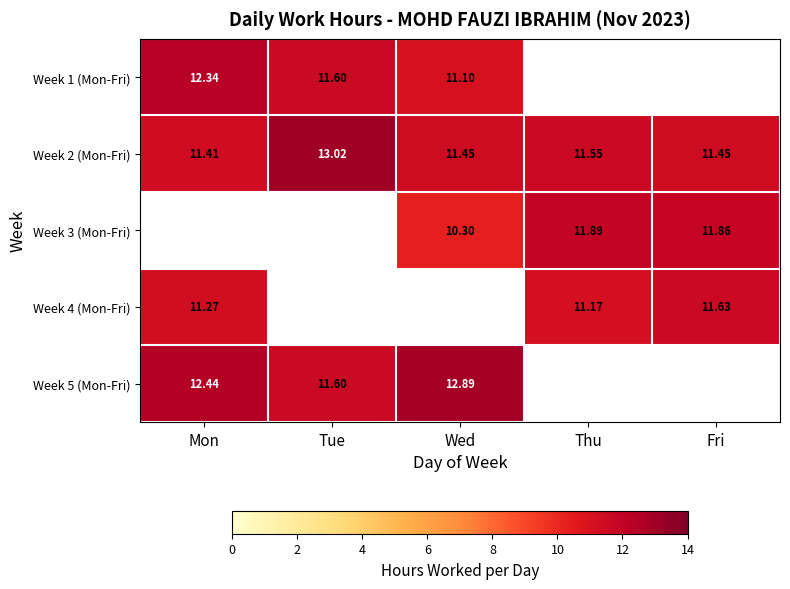

Is the value of Week 5 (Mon-Fri) at Wed greater than the value of Week 2 (Mon-Fri) at Mon?

Yes